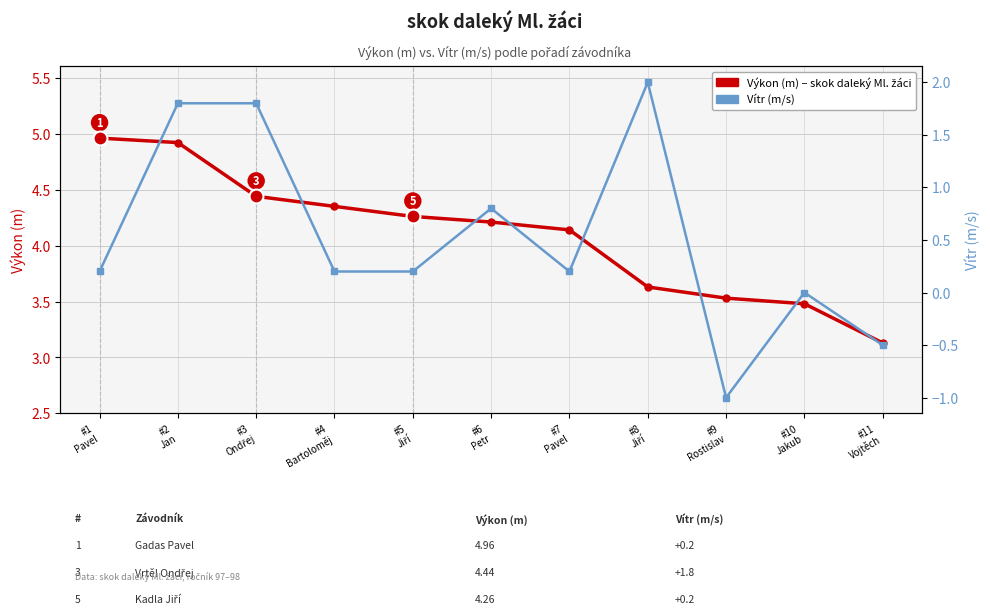

At which label does Vítr (m/s) reach its peak?

#8
Jiří